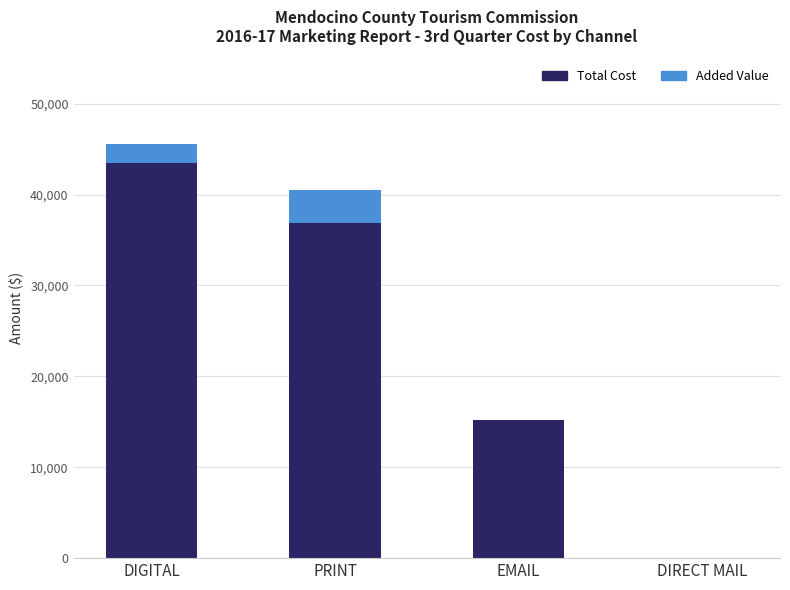

What is the sum of all Total Cost values?

95519.2